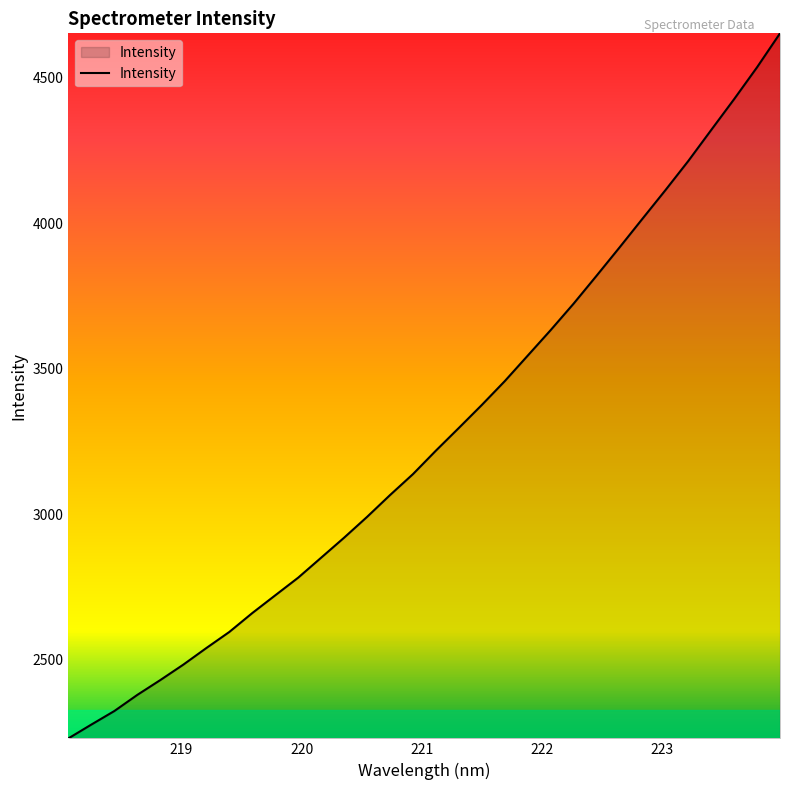

Does the chart have visible grid lines?

No